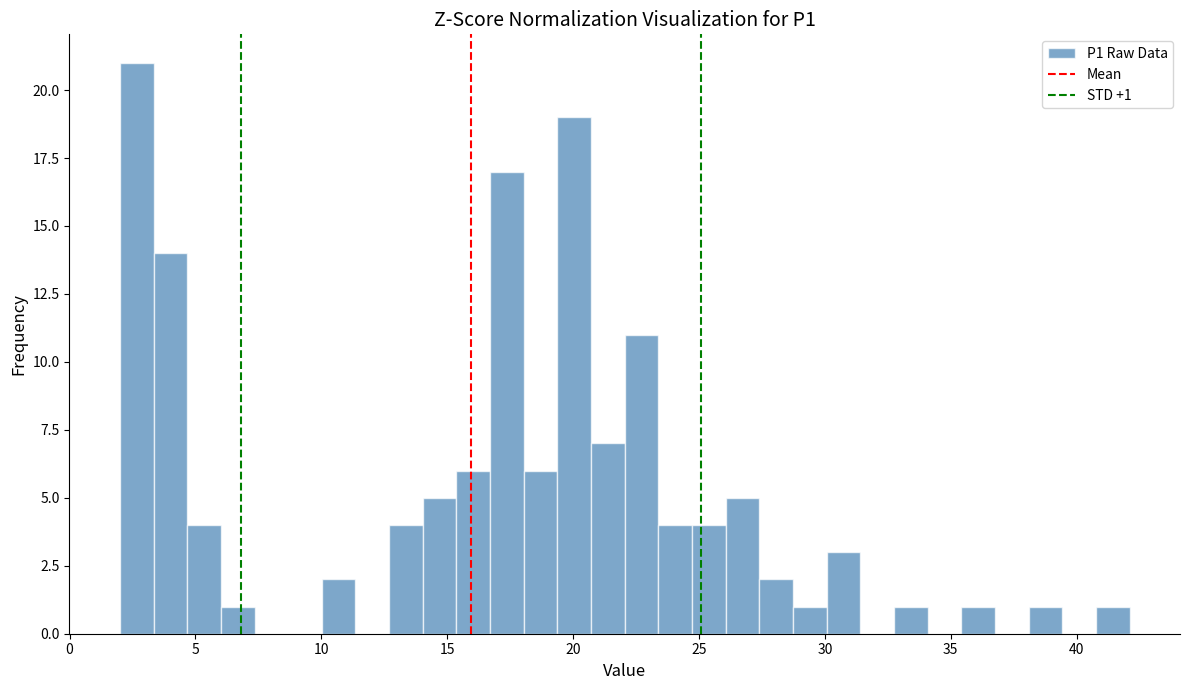

Around what value on the x-axis is the tallest bar? Give the approximate position of its centre, as read against the axis.

2.5